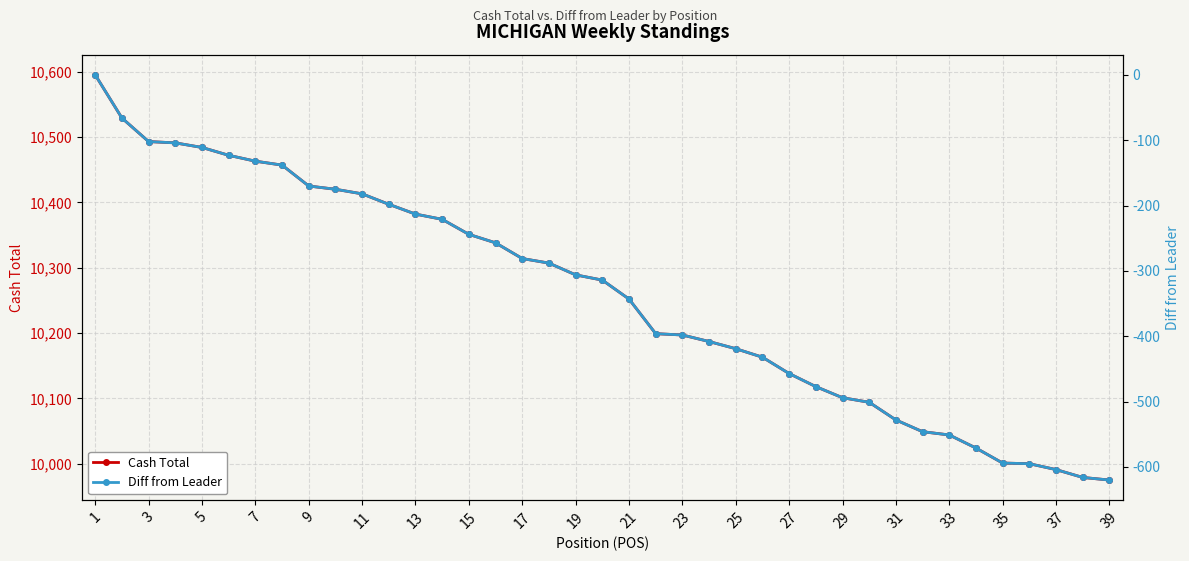

What is the highest value of the Cash Total series?

10595